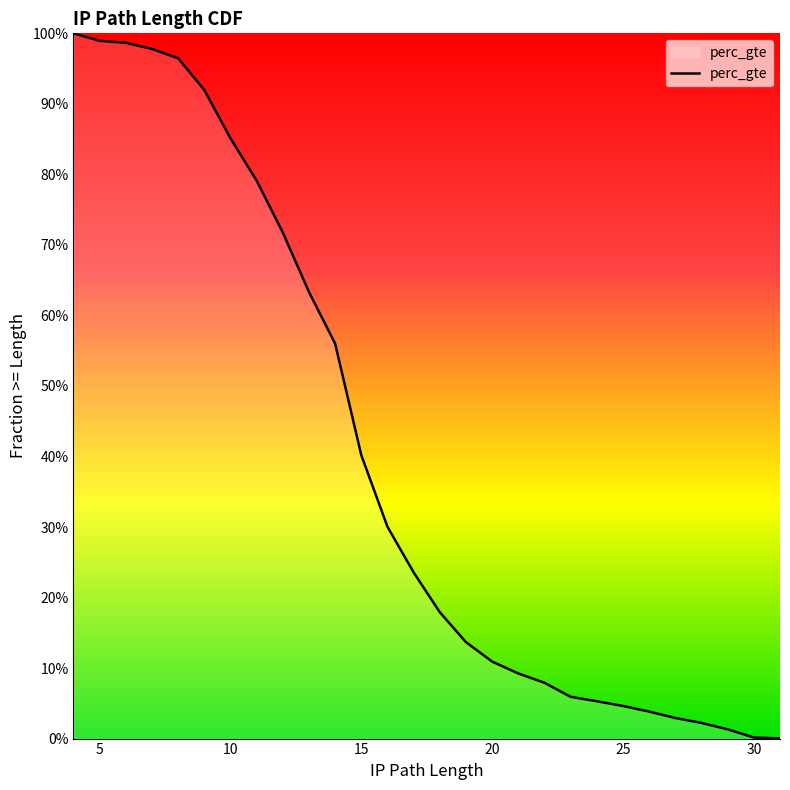

Between 23 and 20, which is larger?

20